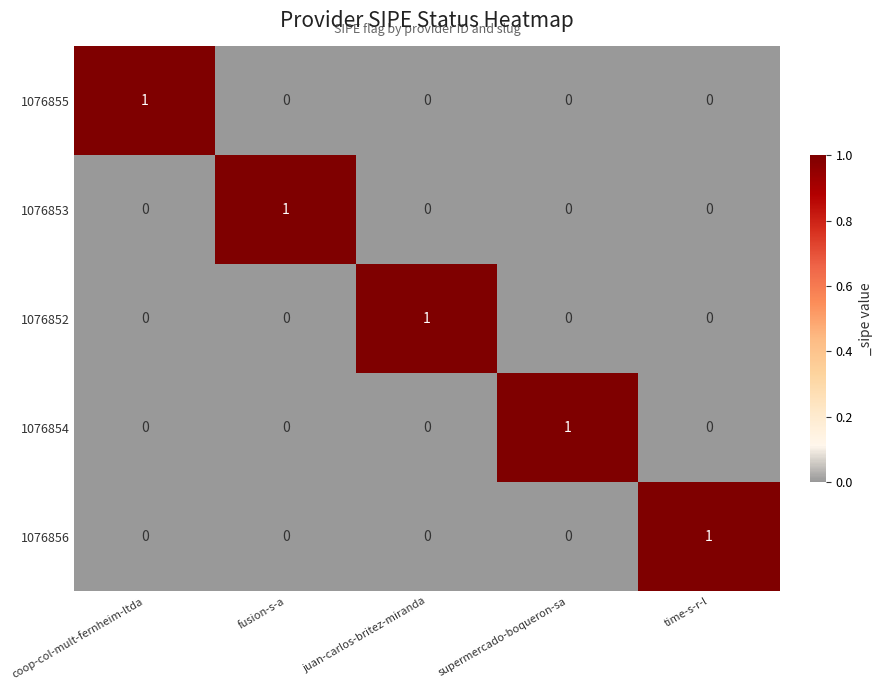

How many 1076853 values are between 0 and 1?

5